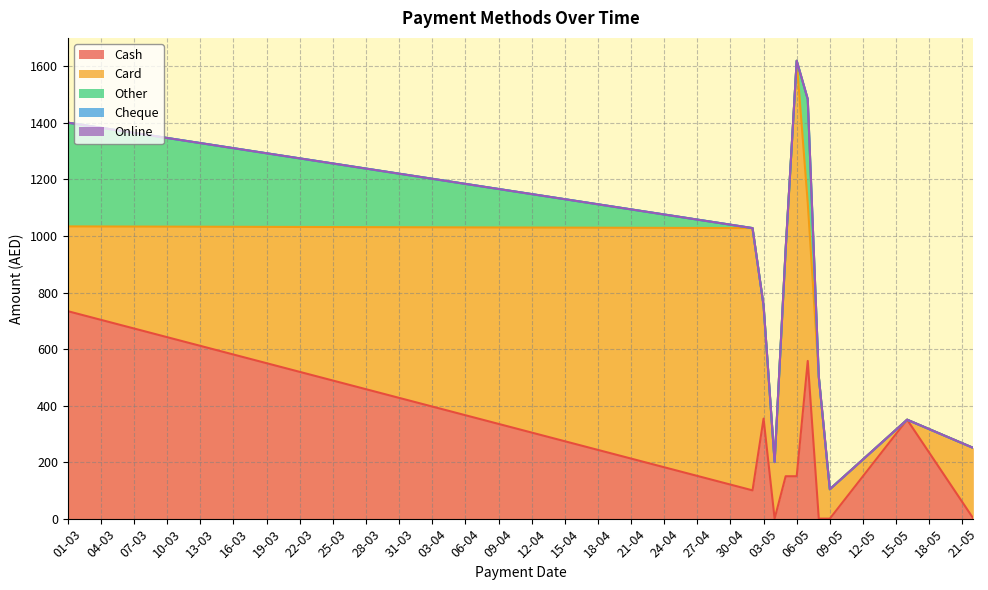

True or false: Cheque and Online cross at least once.

False